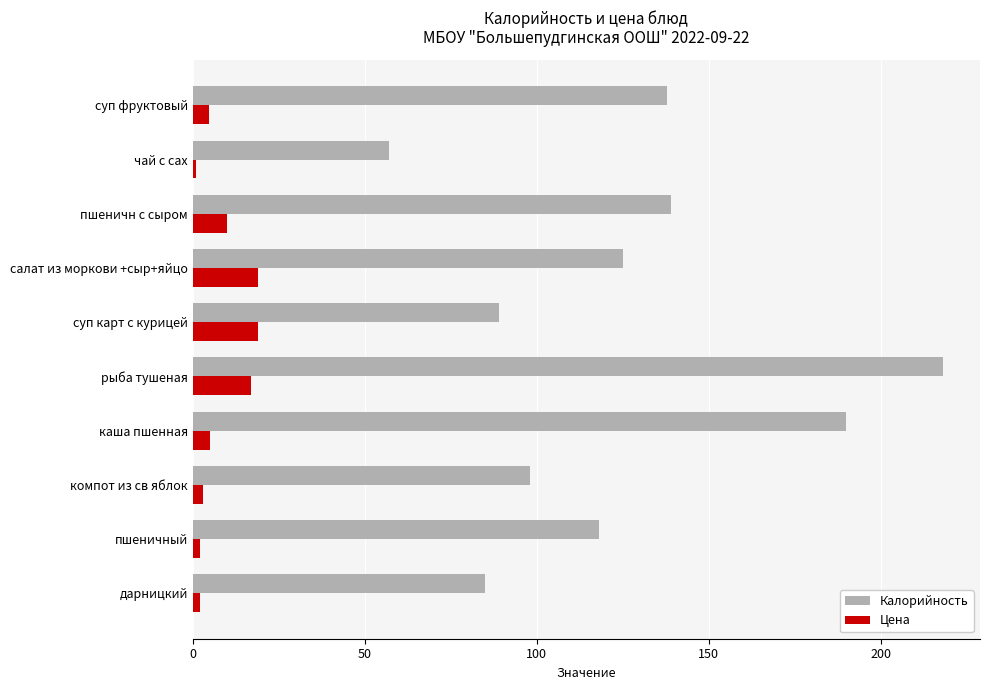

The Калорийность series shows 89.0 at суп карт с курицей. True or false?

True